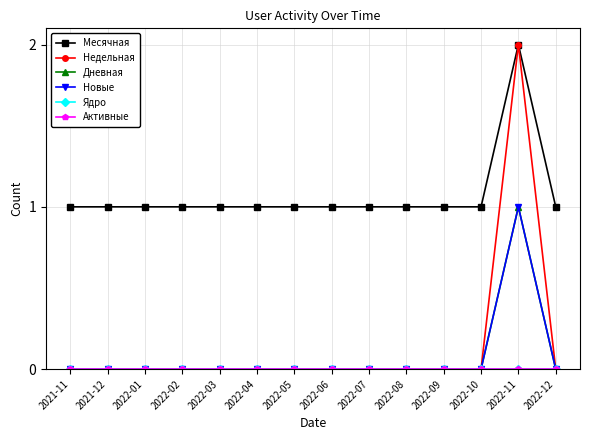

Which series has the widest spread of values?

Недельная